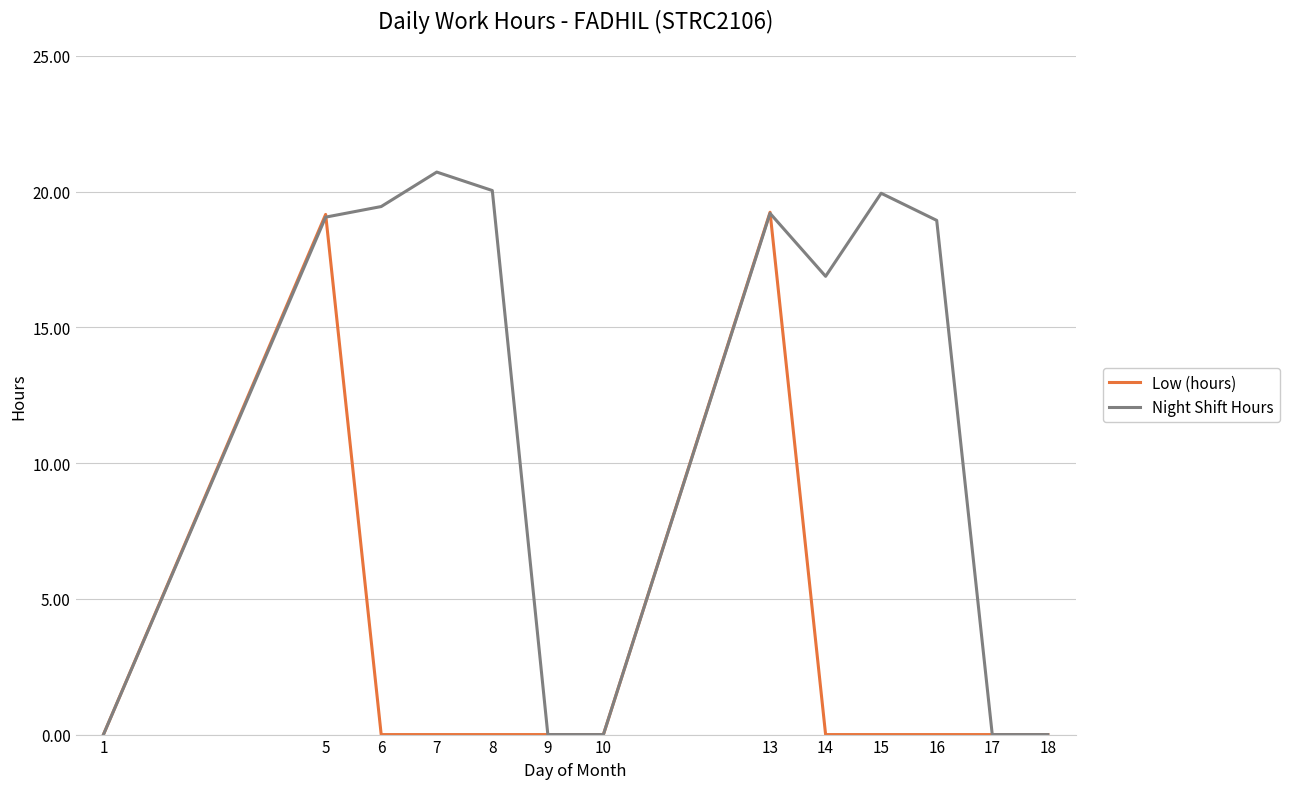

Which series has the largest total across all categories?

Night Shift Hours